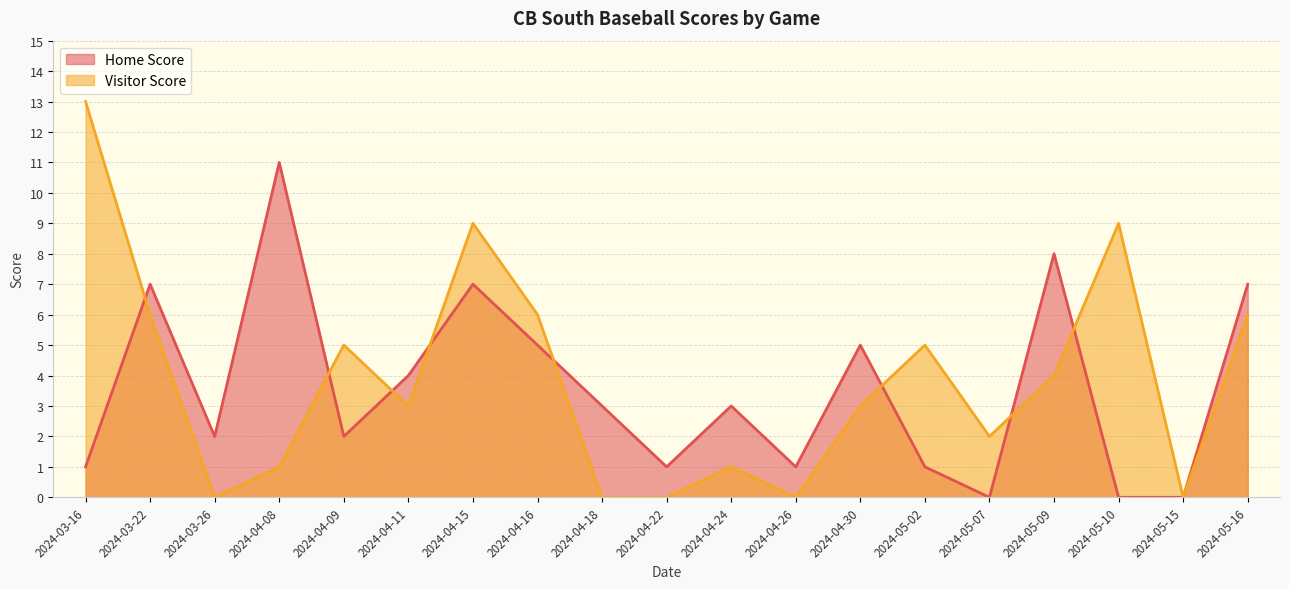

What is the maximum value shown in the chart?

13